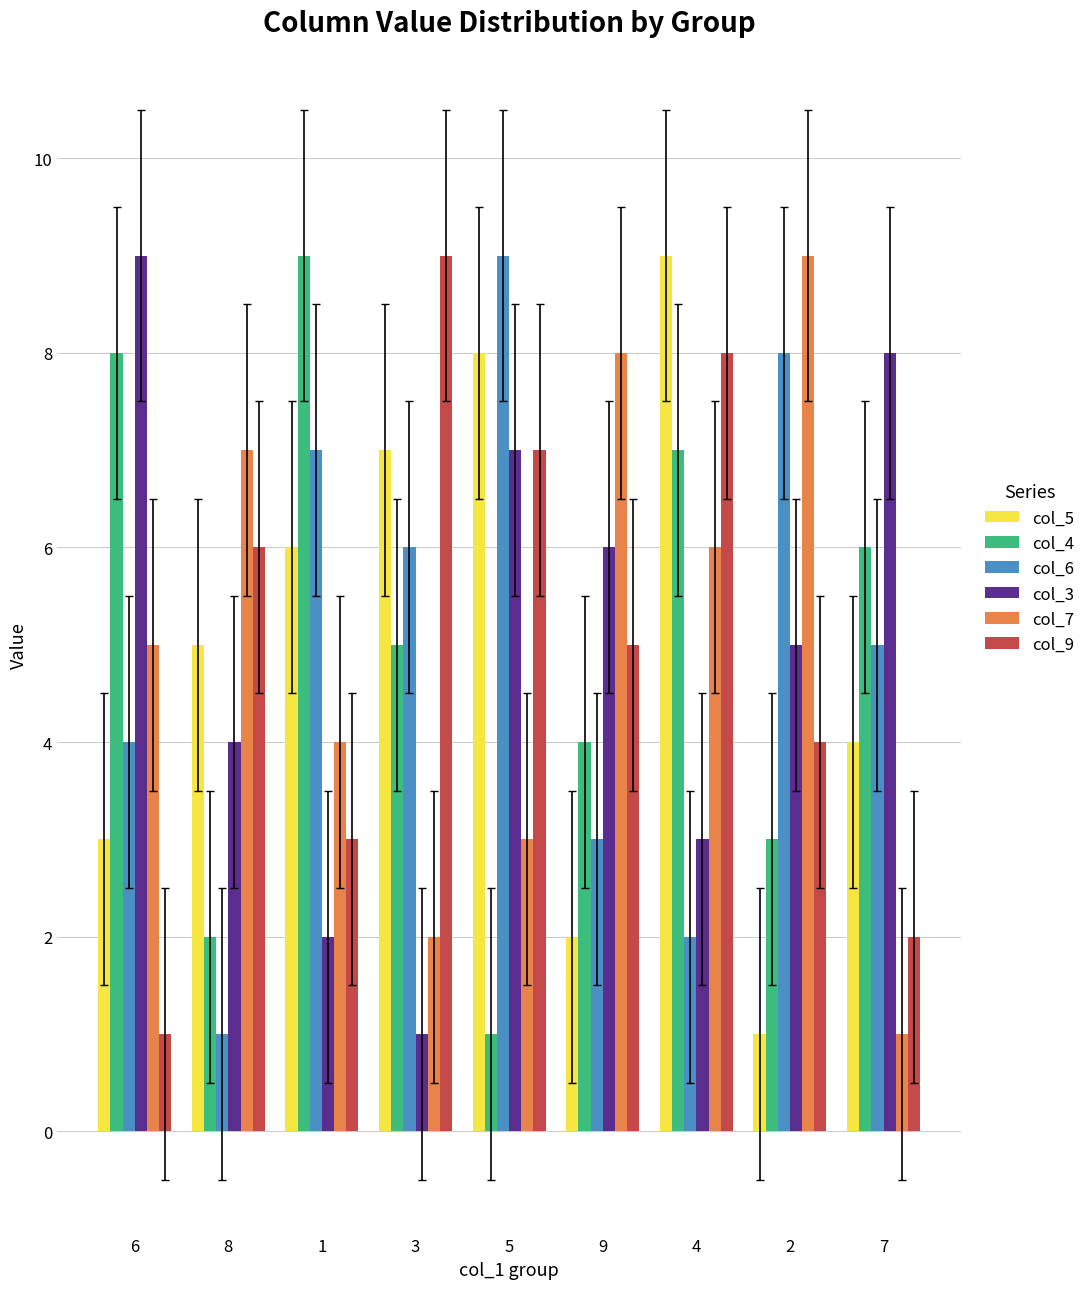

What are all the series names shown in the legend?

col_5, col_4, col_6, col_3, col_7, col_9